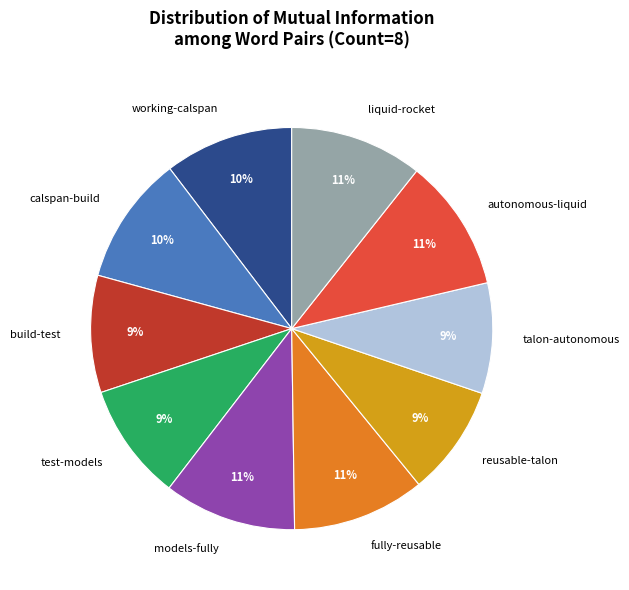

Is the sum of autonomous-liquid and calspan-build greater than half?

No